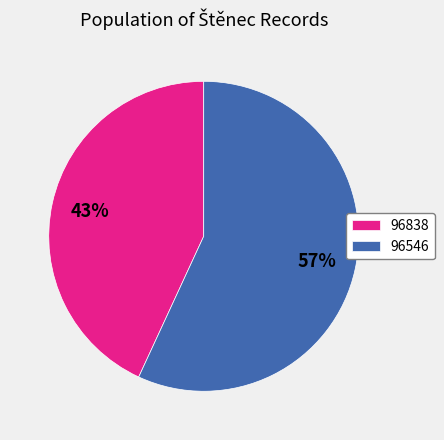

Rank the categories by value from lowest to highest.

96838, 96546